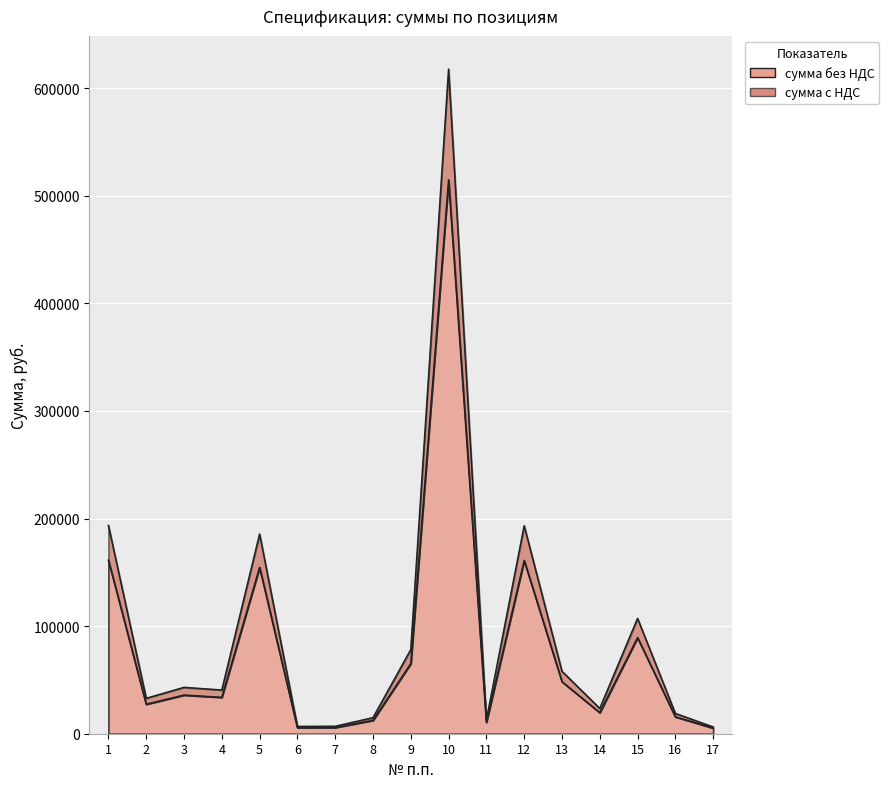

Is the value of сумма без НДС at 11 greater than the value of сумма с НДС at 2?

No